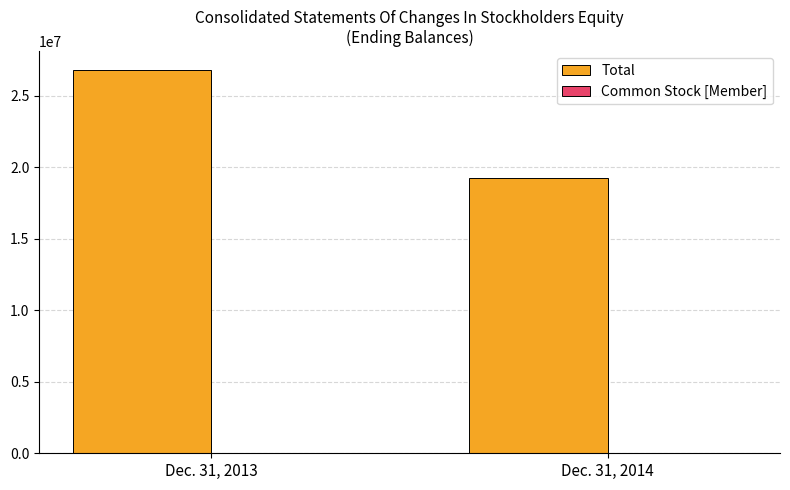

Count the Total values in the range 19255000 to 26766000.

2